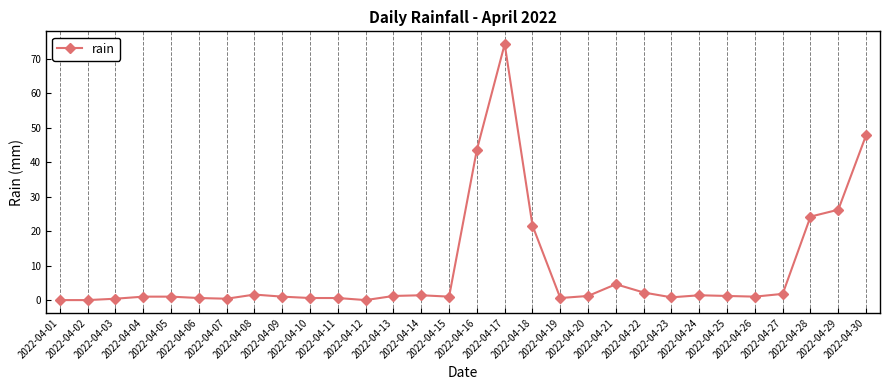

What is the greatest value displayed?

74.2